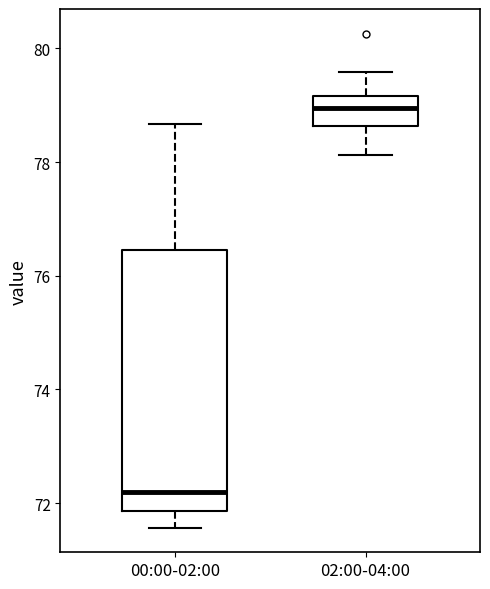

Which box is the tallest, from its lower edge to its upper edge?

00:00-02:00